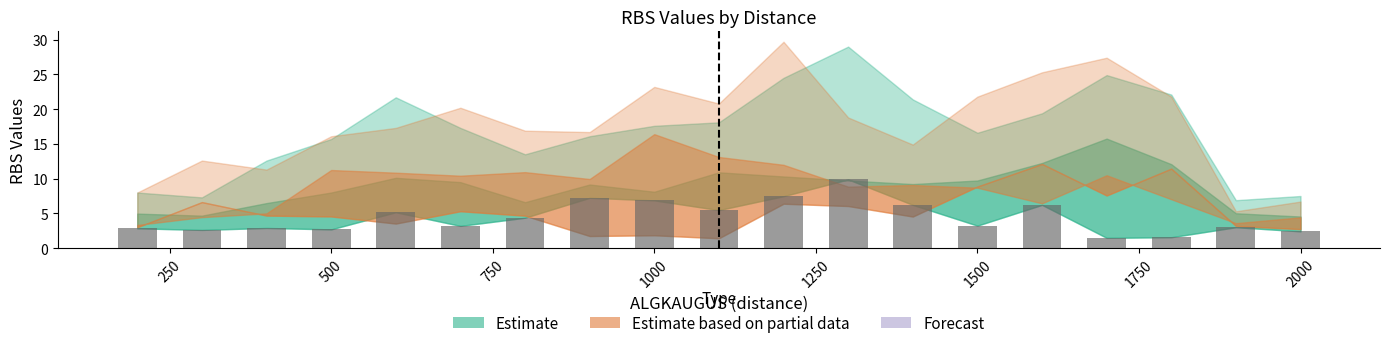

What is the value of the 19th bar from the left?

2.4